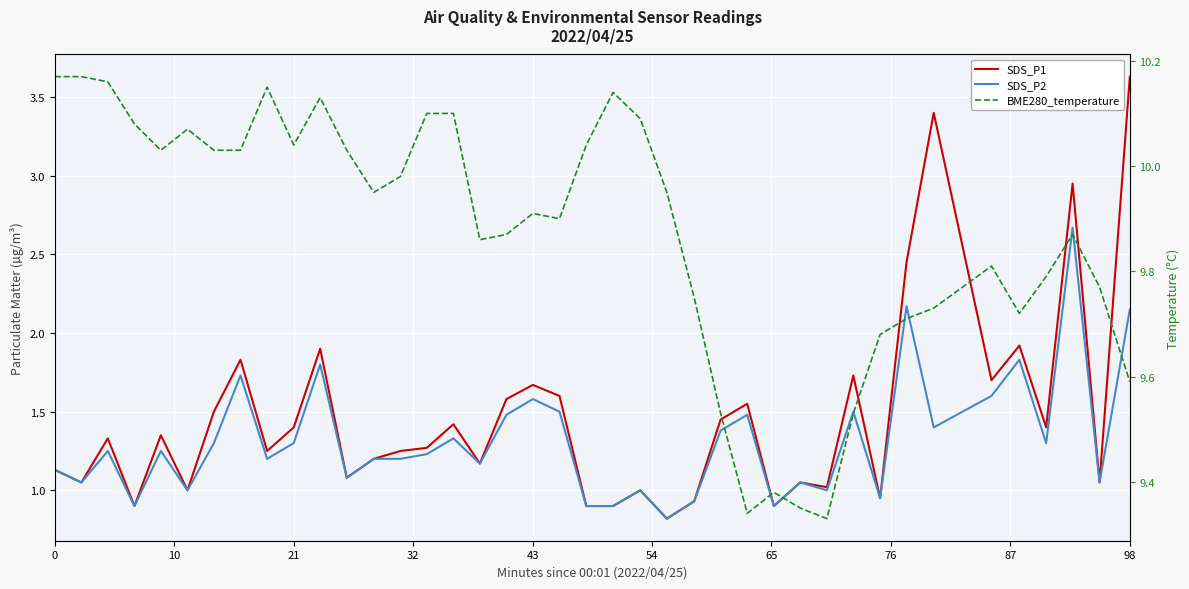

True or false: SDS_P2 has a value of 0.5 at 32.

False